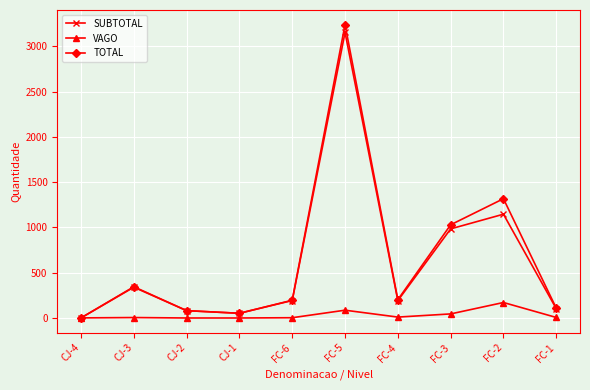

At which label does TOTAL first exceed 202?

CJ-3